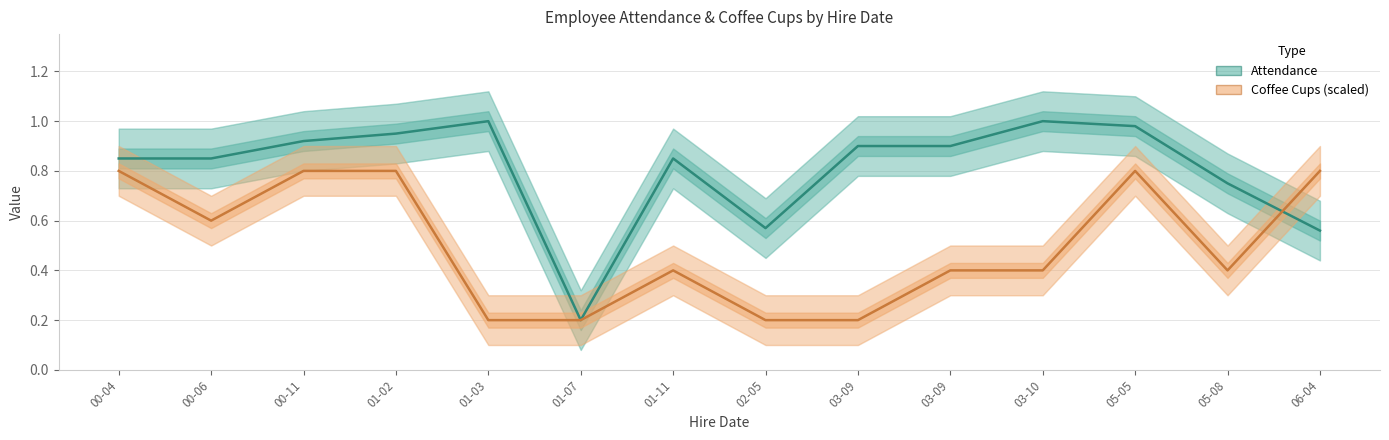

The value of Attendance at 01-11 is 0.4. True or false?

False